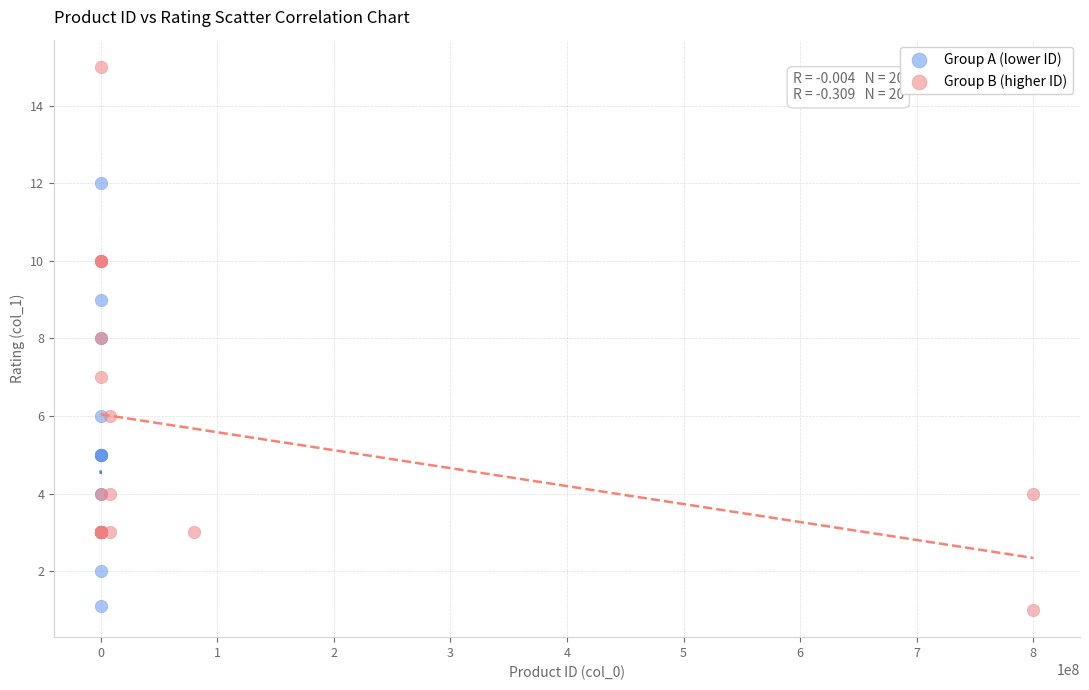

Which series has the widest spread of Y values?

Group B (higher ID)